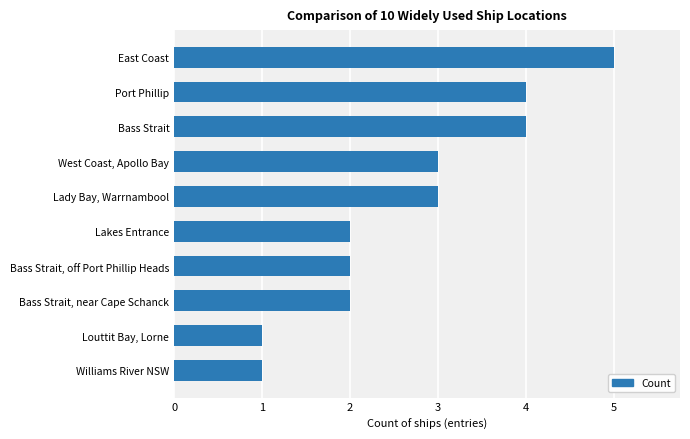

What is the minimum value shown in the chart?

1